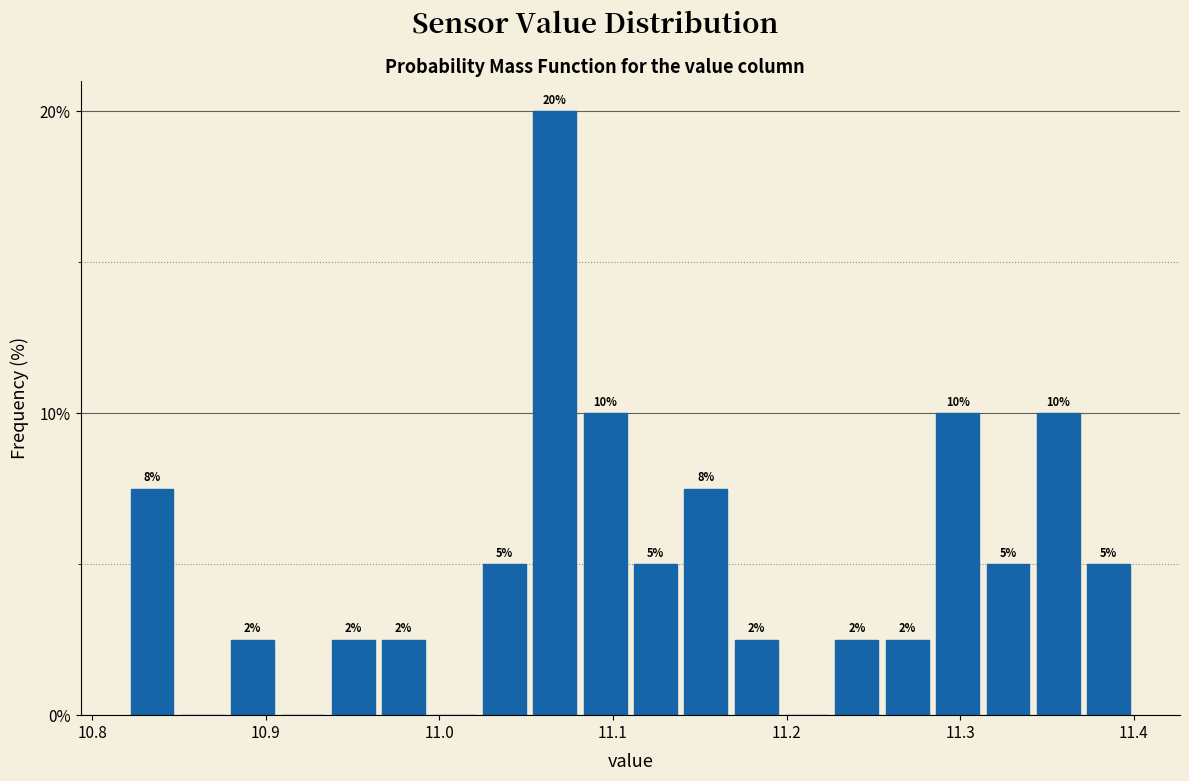

Around what value on the x-axis is the tallest bar? Give the approximate position of its centre, as read against the axis.

11.07